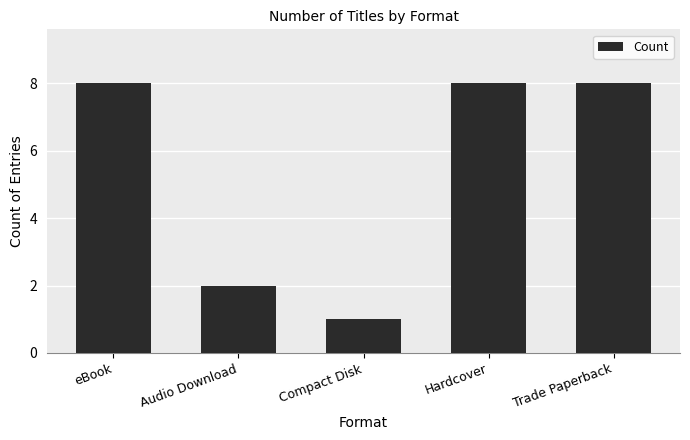

Between Audio Download and Trade Paperback, which is larger?

Trade Paperback